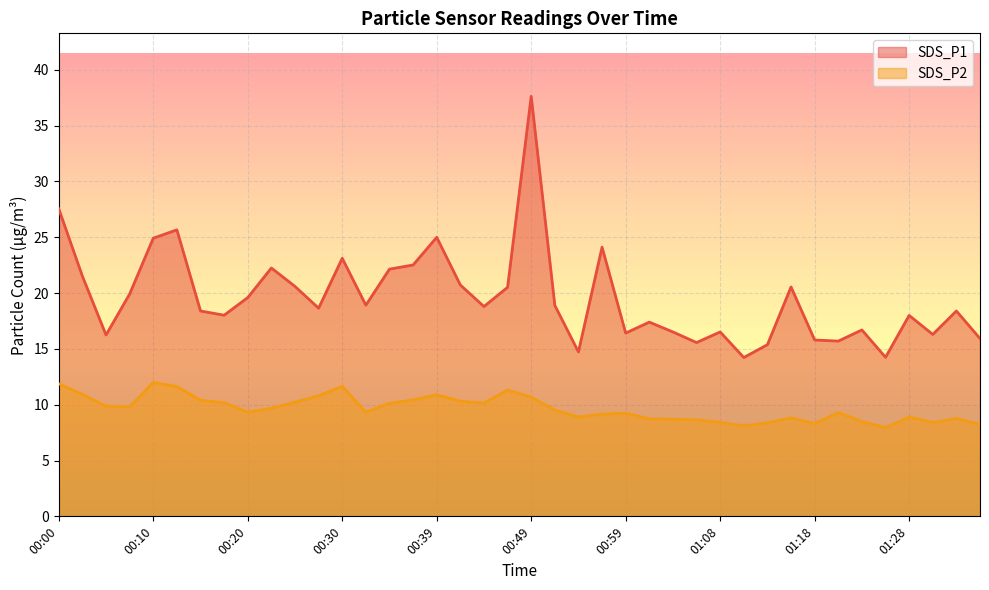

Is it true that SDS_P2 equals 20.8 at 00:00?

False